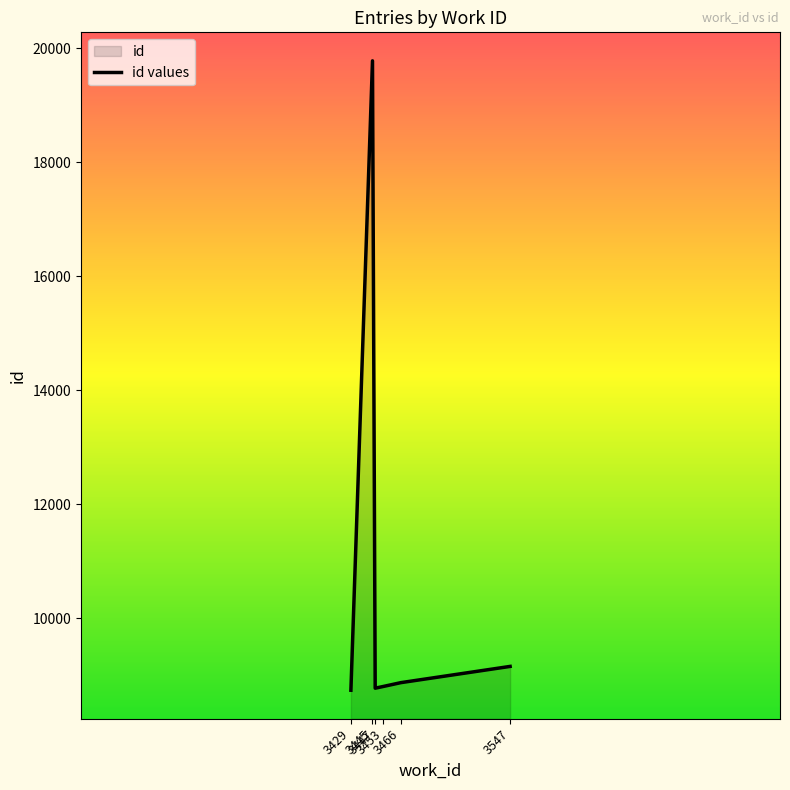

How many lines are shown in the chart?

1